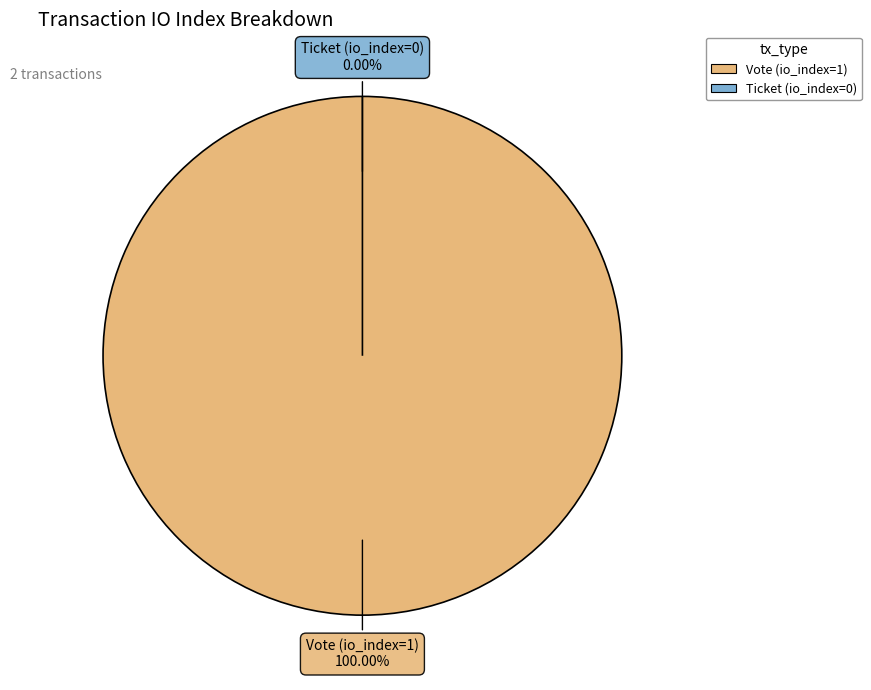

Which category accounts for the majority?

Vote (io_index=1)